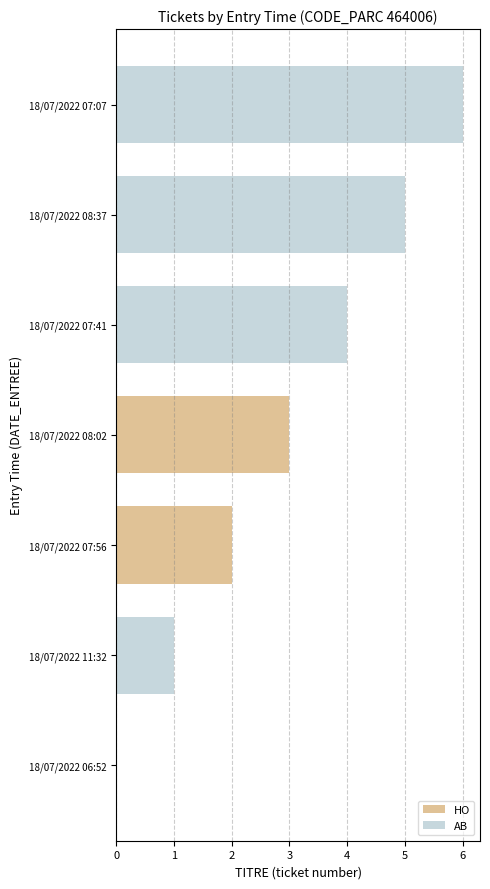

What is the greatest value displayed?

6